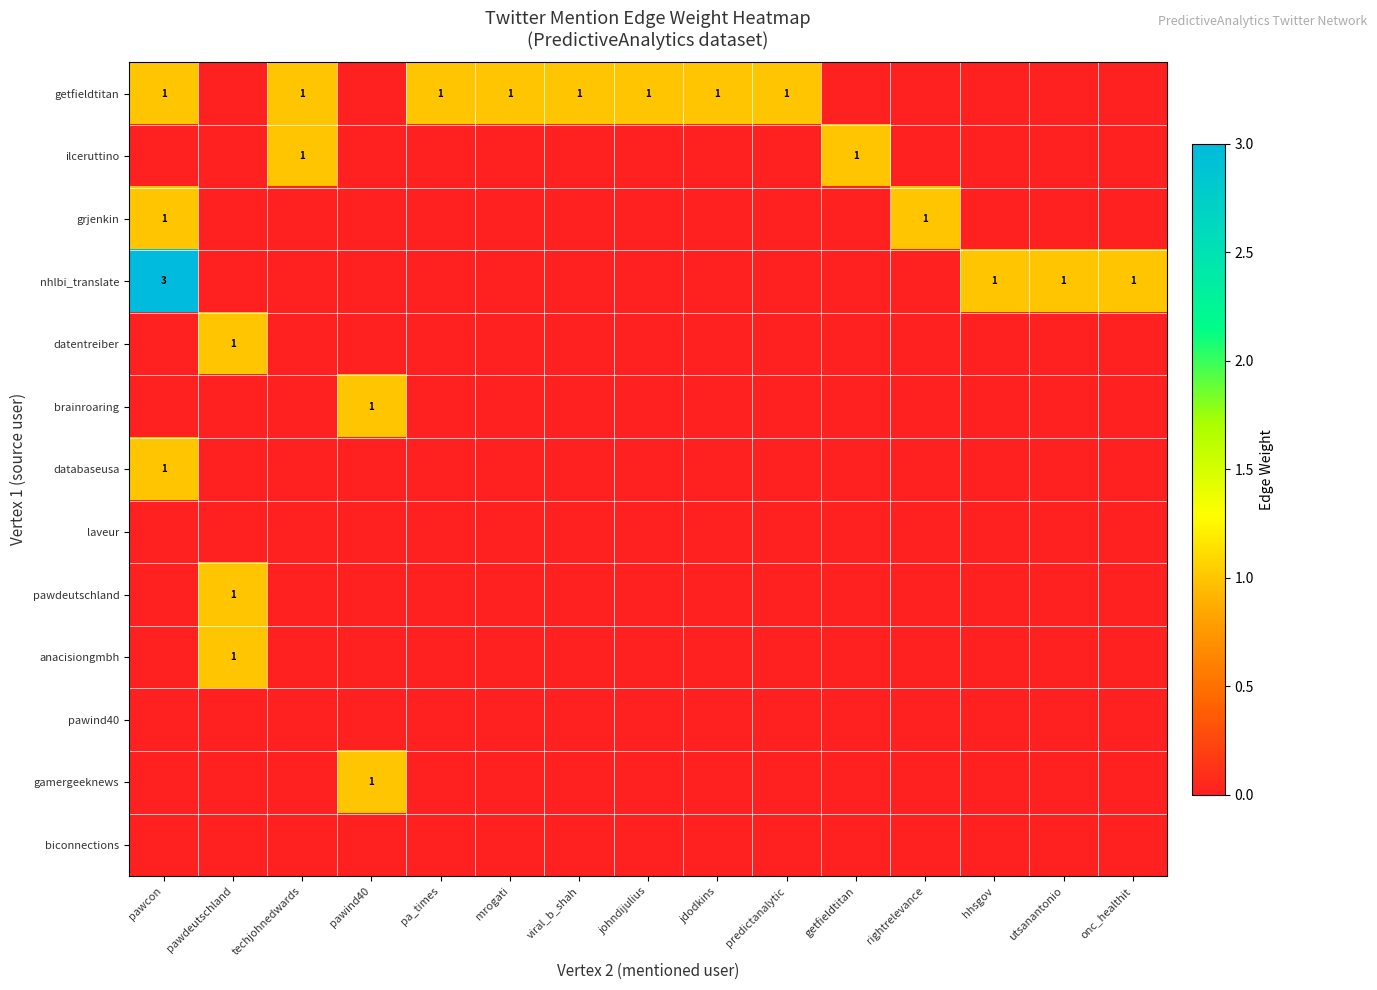

Which category has the lowest value in the pawdeutschland series?

pawcon